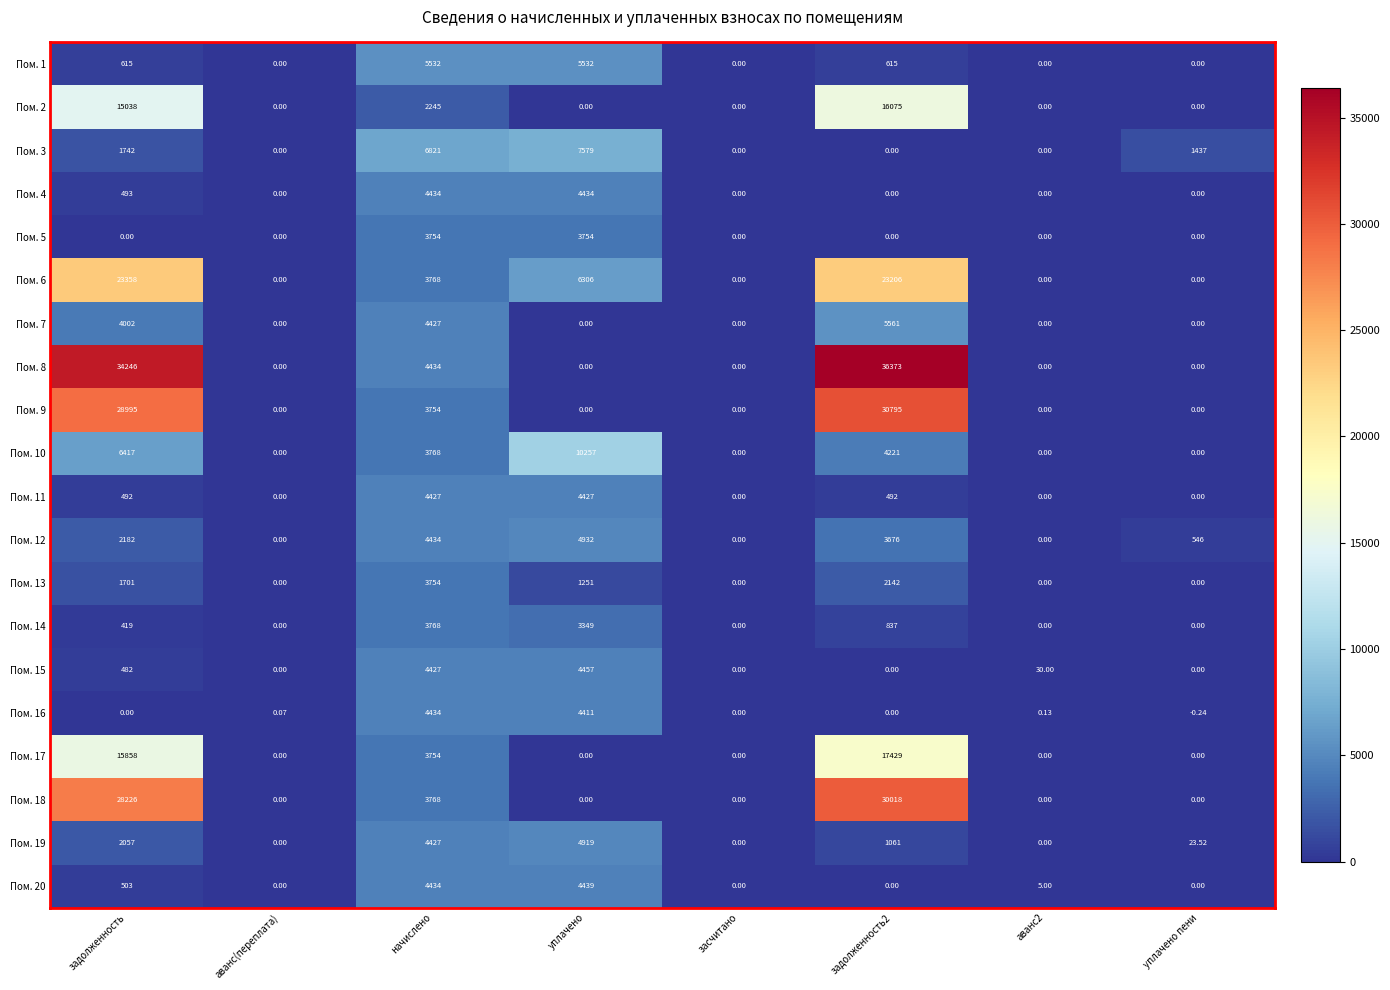

What is the difference between the highest and lowest values at задолженность2?

36373.0